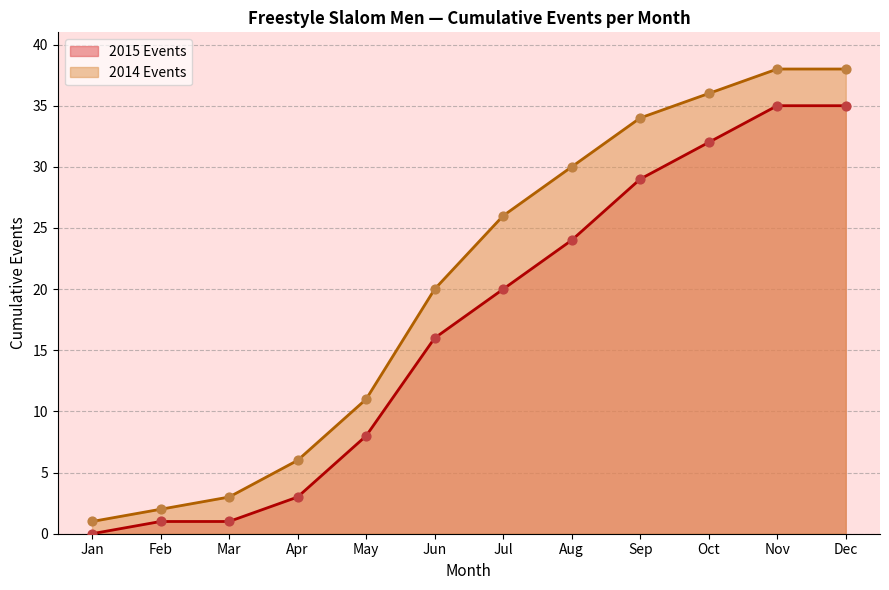

Which series has the largest total across all categories?

2014 Events